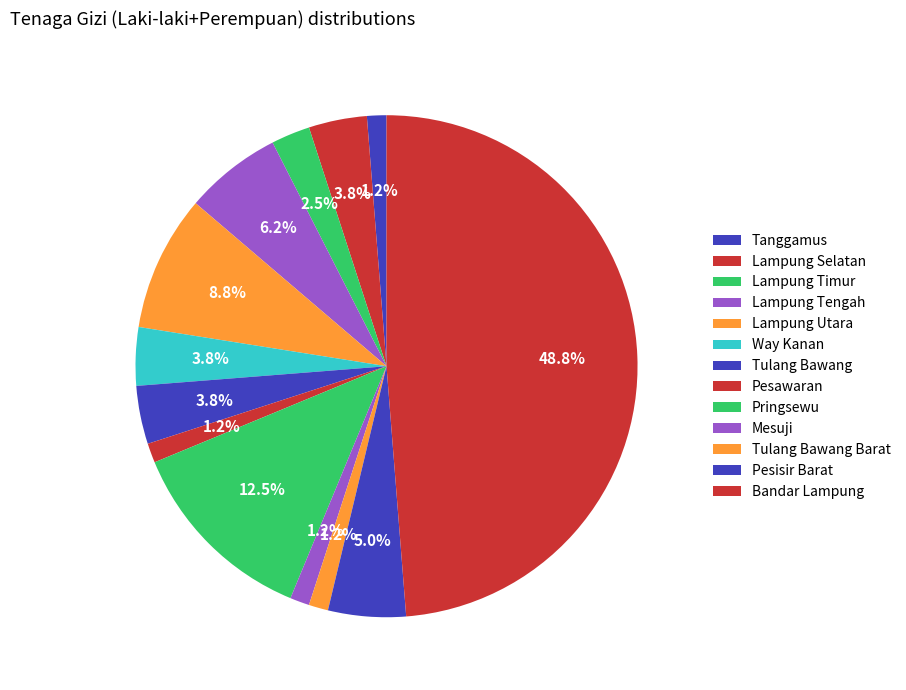

How many segments does this pie chart have?

13